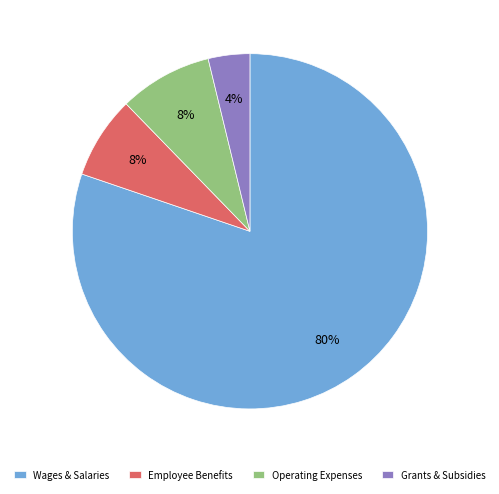

Which category has the smallest portion of the pie?

Grants & Subsidies